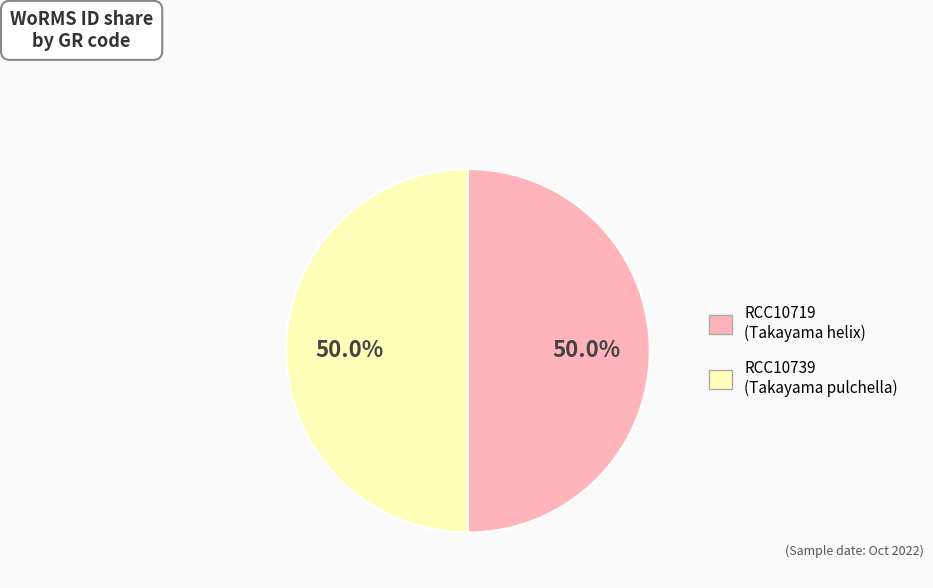

Approximately how many times larger is the value at RCC10739 (Takayama pulchella) compared to RCC10719 (Takayama helix)?

1.0